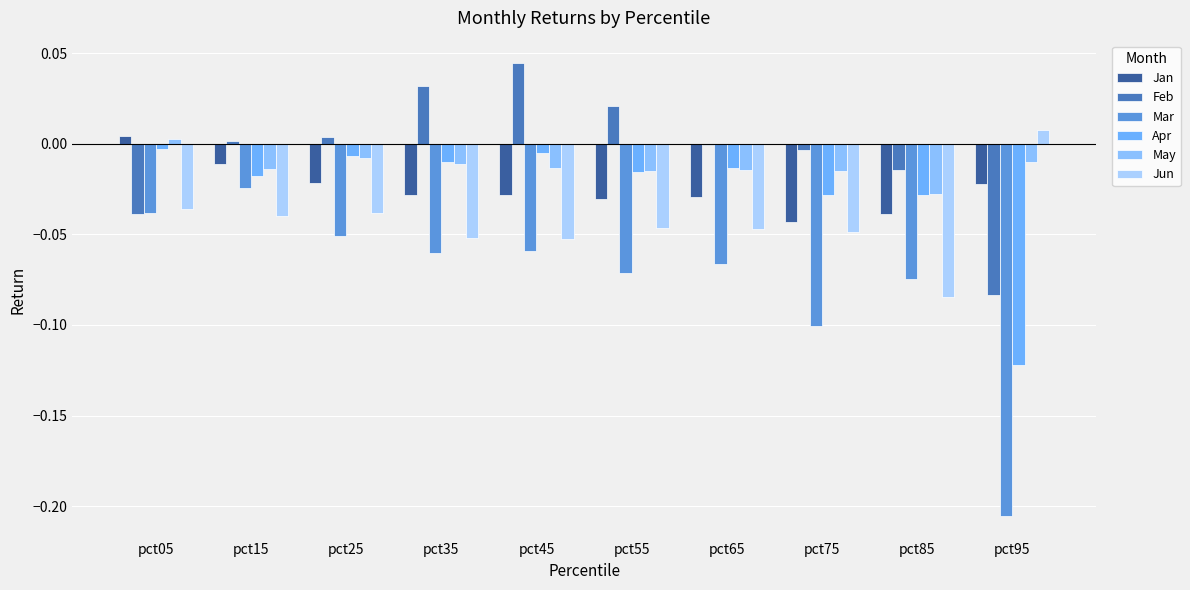

How many bars are there in total?

60